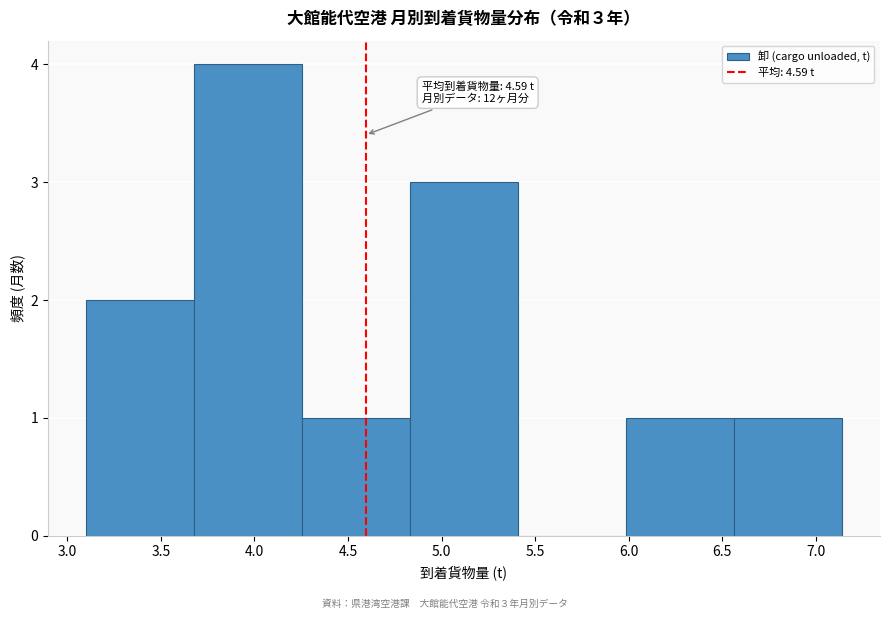

Which range on the x-axis has the tallest bar?

3.70 to 4.25